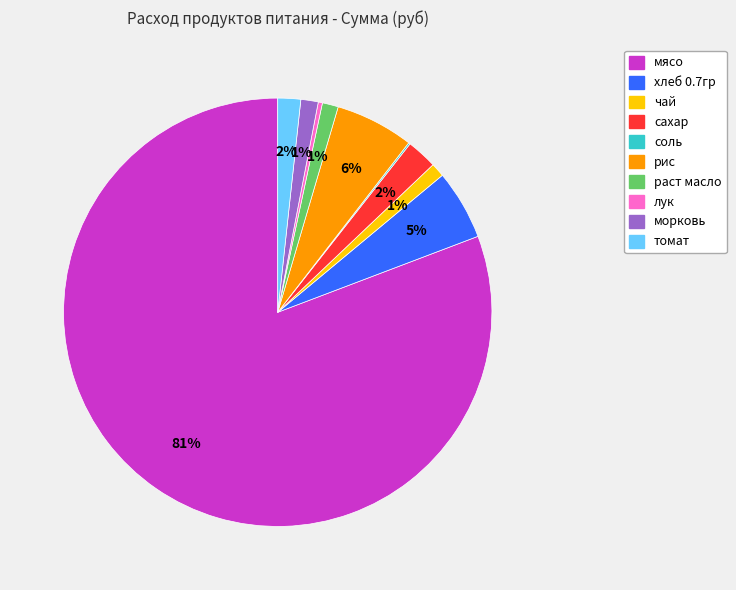

Which category has the biggest portion of the pie?

мясо